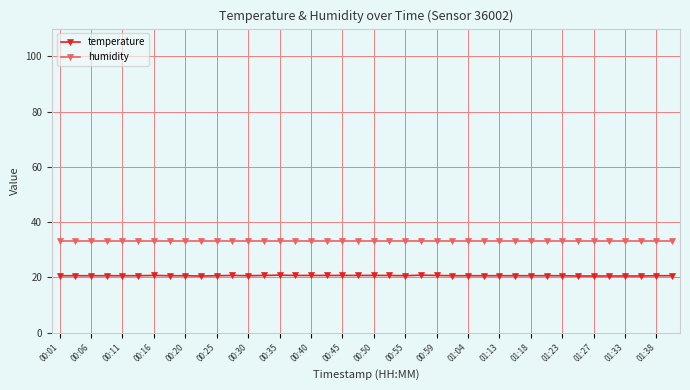

Rank the series by their maximum value, from highest to lowest.

humidity, temperature